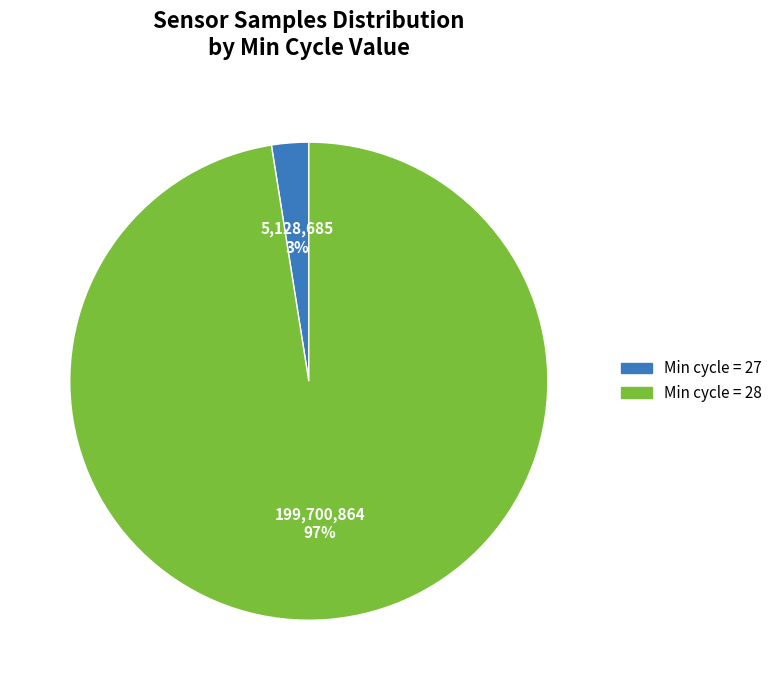

Is there any slice that represents more than half of the pie?

Yes